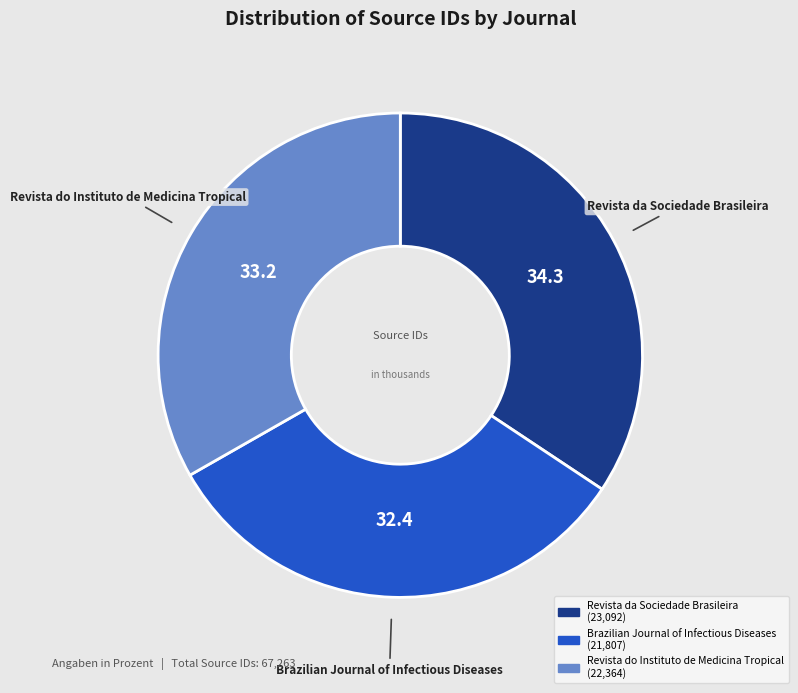

Approximately how many times larger is the value at Brazilian Journal of Infectious Diseases compared to Revista da Sociedade Brasileira?

0.9